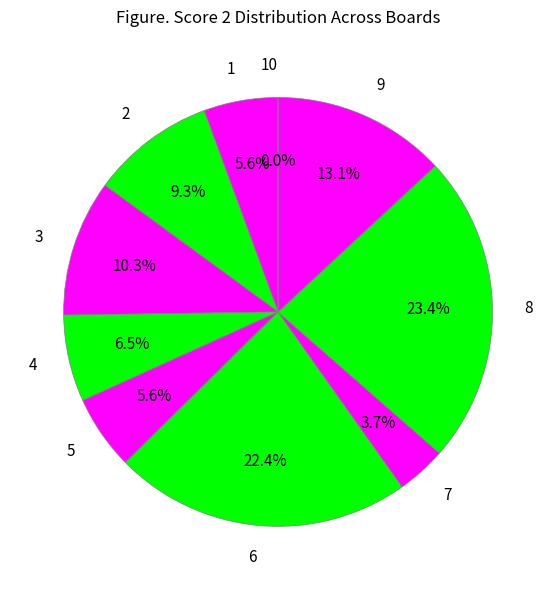

How many segments does this pie chart have?

10